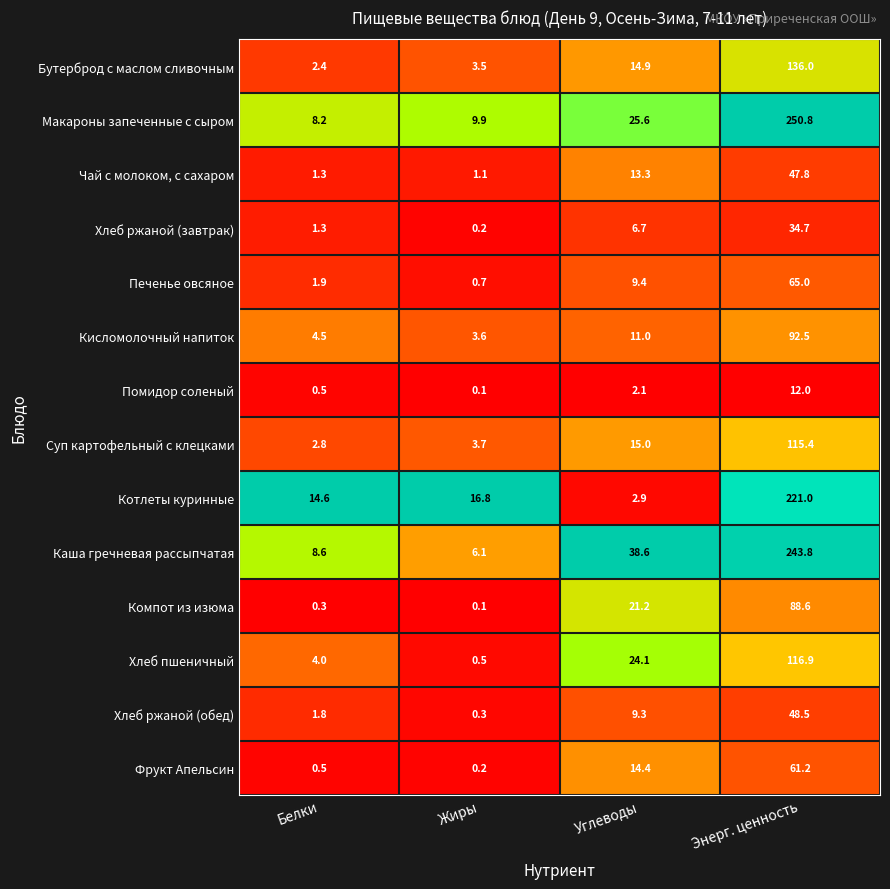

What is the total value across all series at Жиры?

46.8